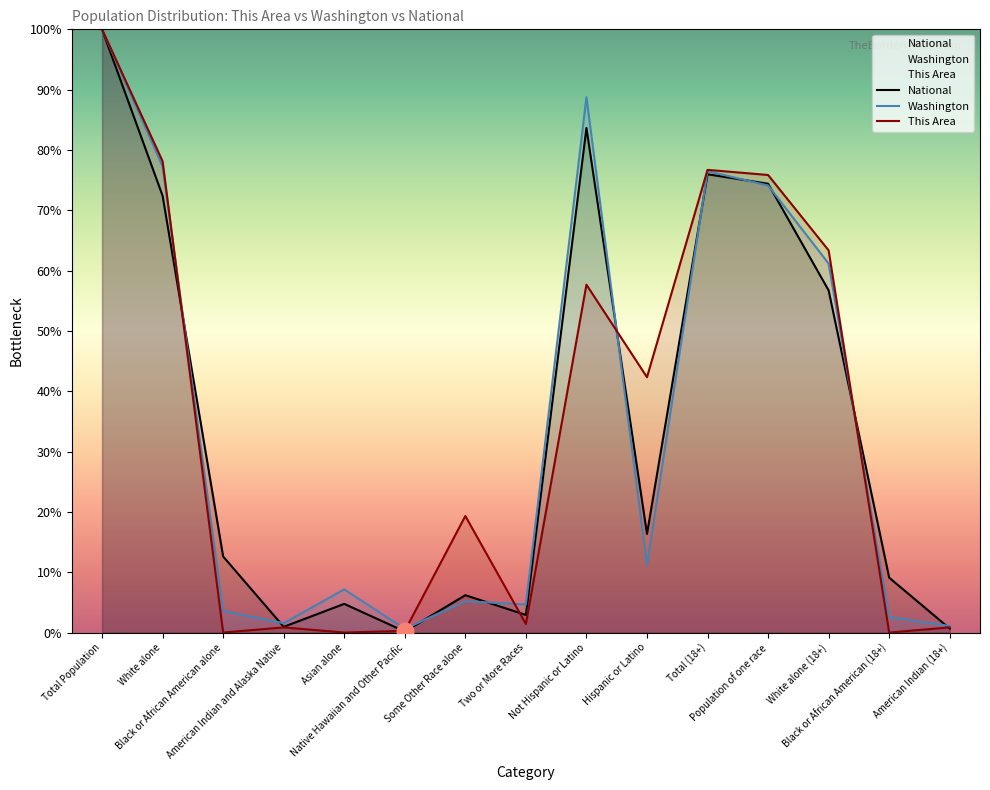

Between which two adjacent categories do National and Washington first intersect?

White alone and Black or African American alone